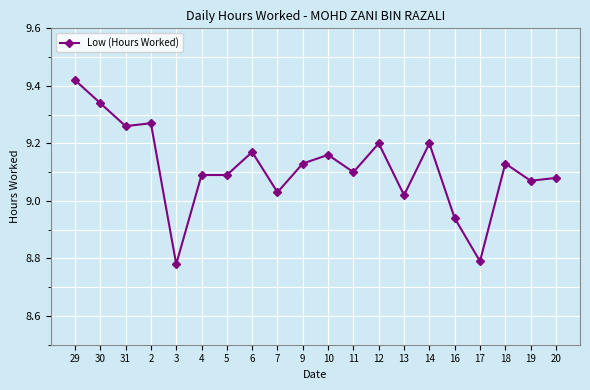

True or false: the data shows 12.2 at 14.

False